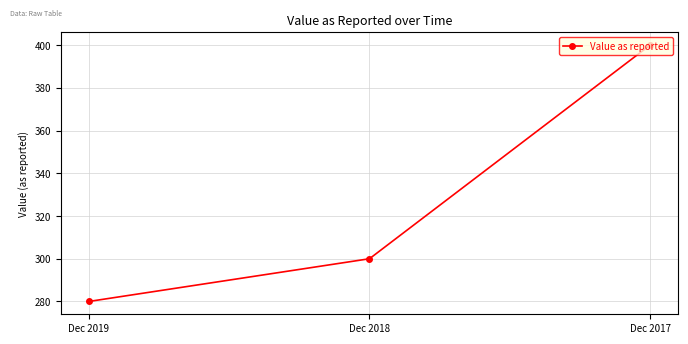

What is the greatest value displayed?

400